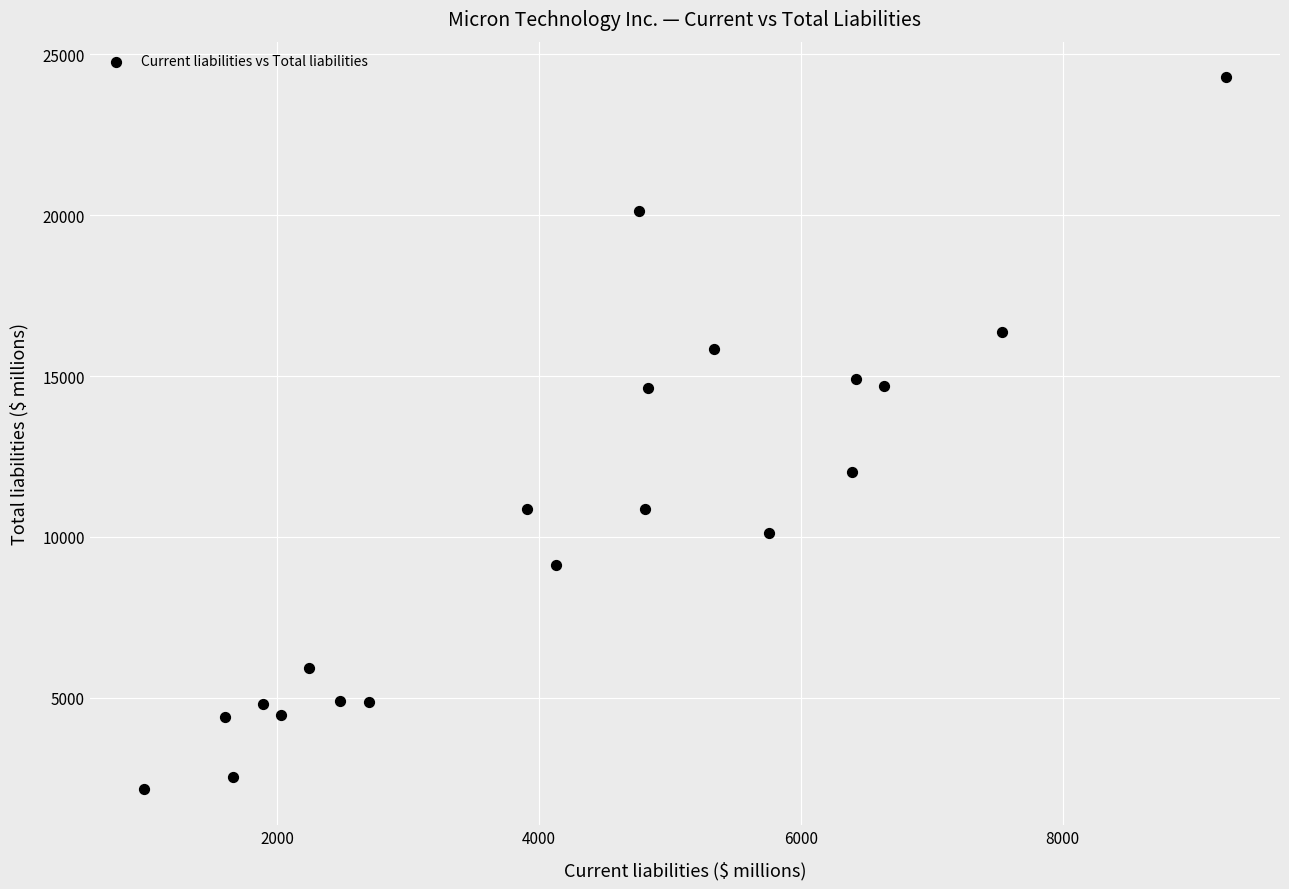

What is the range of X values (max minus min)?

8269